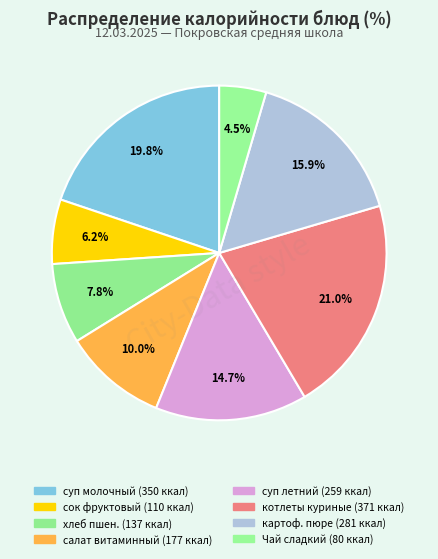

Rank the categories by value from lowest to highest.

Чай сладкий, сок фруктовый, хлеб пшеничный с маслом, салат витаминный, суп «летний» с картофелем и птицей, картофельное пюре, суп молочный с макаронными изделиями, котлеты куриные